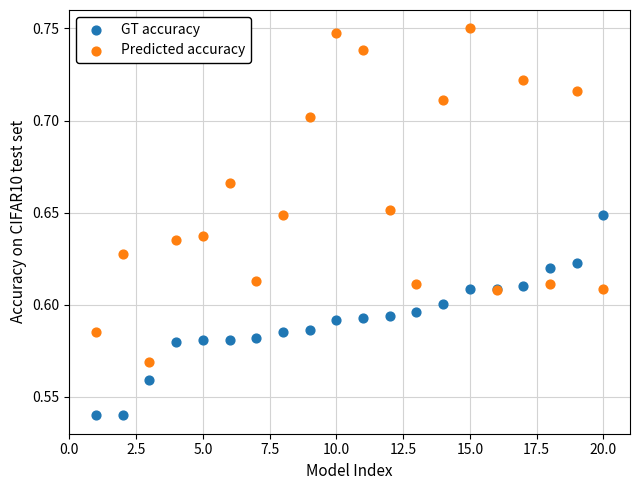

What are all the series names shown in the legend?

GT accuracy, Predicted accuracy